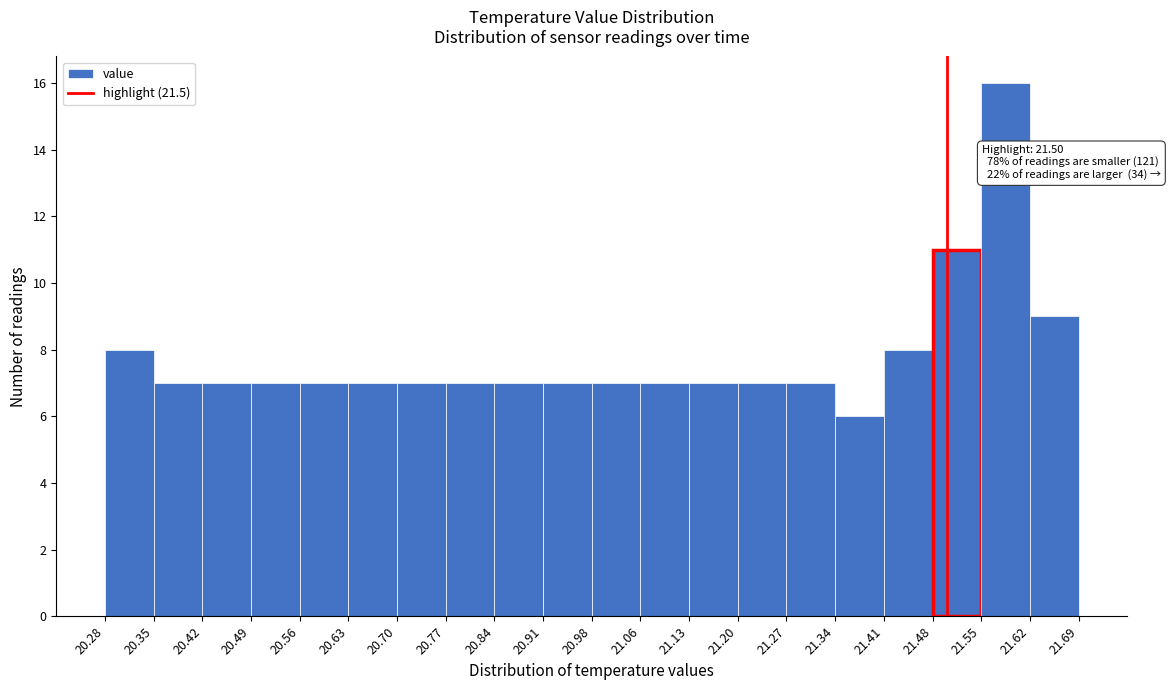

Over which range of the x-axis is the bar tallest?

21.55 to 21.62